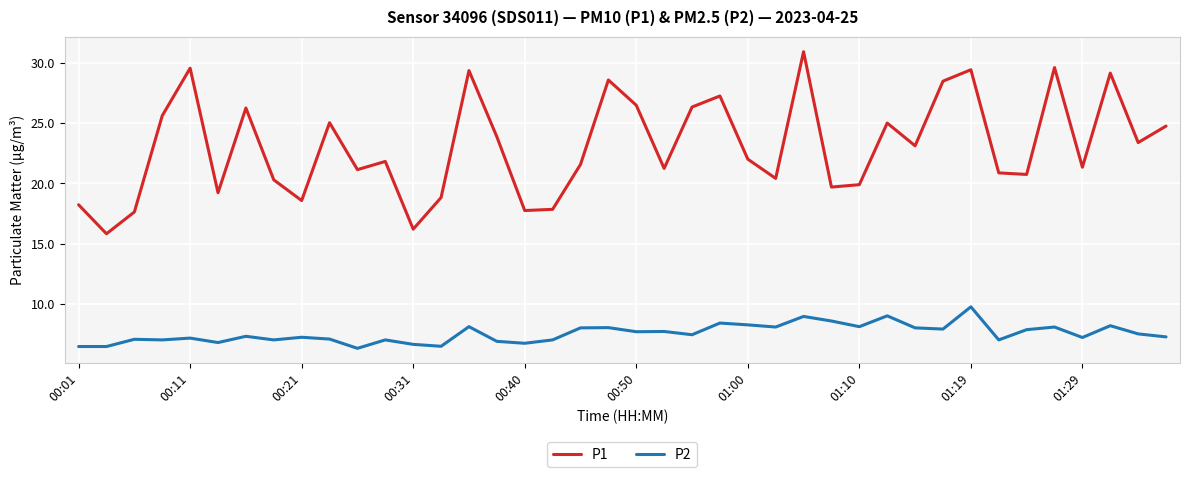

In P1, how many points are higher than both neighbors (excluding endpoints)?

12